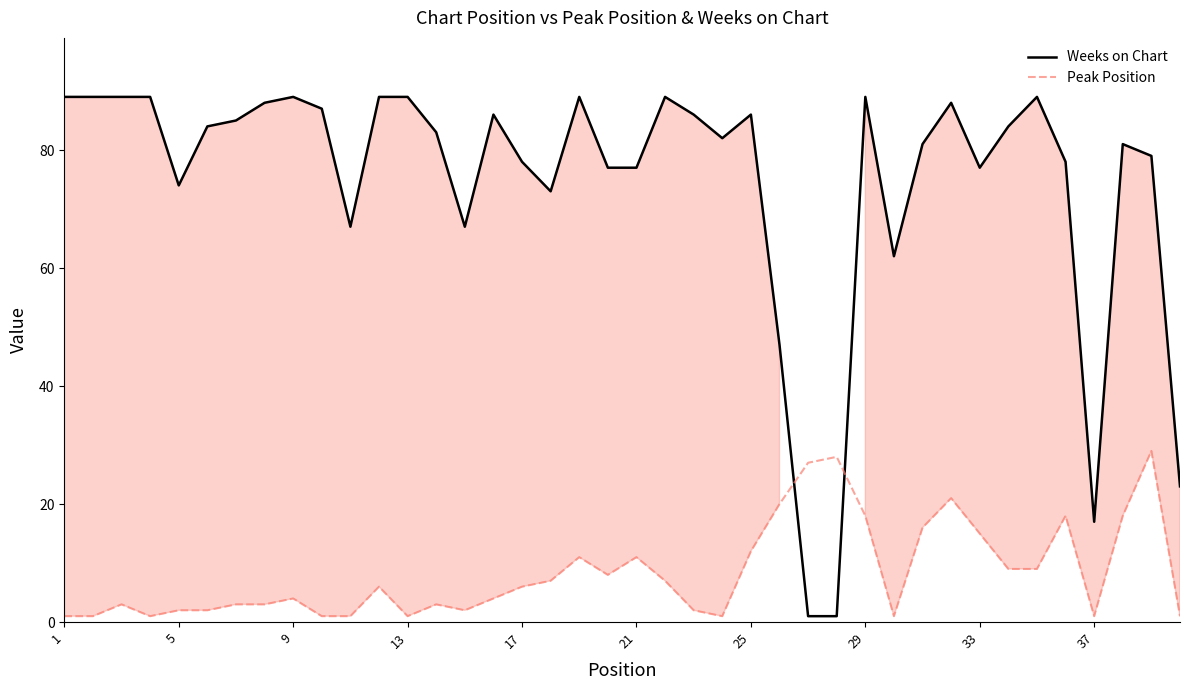

Which series ends up on top after the final intersection of Peak Position and Weeks on Chart?

Weeks on Chart